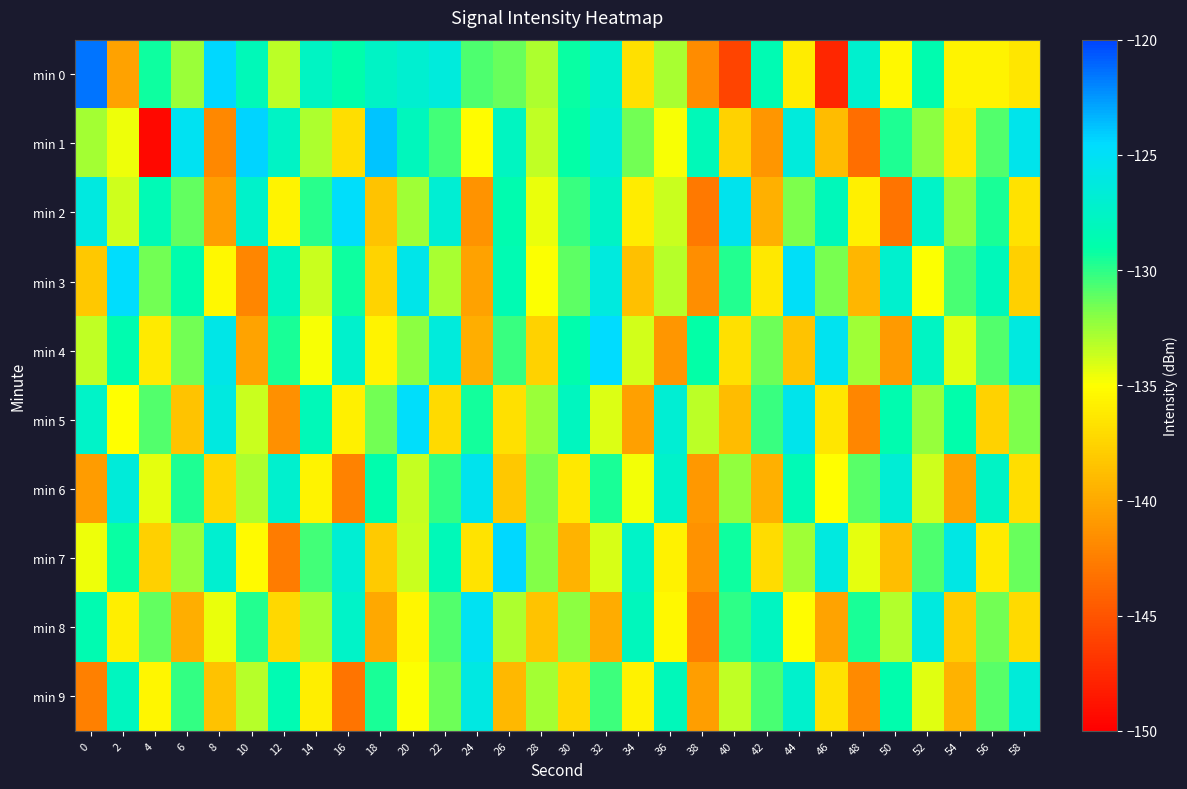

Reading left to right, what are all the values shown in this chart?

min 0: 0=-121.4	2=-140.4	4=-129.3	6=-132.4	8=-124.4	10=-128.2	12=-133.3	14=-127.7	16=-128.9	18=-127.6	20=-127.0	22=-126.4	24=-130.7	26=-131.3	28=-133.0	30=-129.2	32=-127.1	34=-136.8	36=-132.8	38=-141.7	40=-146.0	42=-128.5	44=-136.1	46=-147.7	48=-127.1	50=-135.4	52=-128.7	54=-135.7	56=-135.7	58=-136.5
min 1: 0=-132.7	2=-134.6	4=-149.4	6=-125.2	8=-142.0	10=-124.3	12=-127.5	14=-133.0	16=-136.9	18=-123.8	20=-128.0	22=-130.5	24=-135.2	26=-127.8	28=-133.4	30=-129.1	32=-126.7	34=-131.5	36=-134.8	38=-128.3	40=-137.6	42=-141.2	44=-126.4	46=-138.9	48=-143.5	50=-129.7	52=-132.1	54=-136.3	56=-130.8	58=-125.6
min 2: 0=-126.1	2=-133.8	4=-128.4	6=-131.2	8=-140.7	10=-127.3	12=-135.6	14=-129.9	16=-124.8	18=-138.4	20=-132.6	22=-126.9	24=-141.3	26=-128.7	28=-134.5	30=-130.2	32=-127.6	34=-136.1	36=-133.7	38=-142.8	40=-125.4	42=-139.6	44=-131.8	46=-128.1	48=-135.9	50=-143.2	52=-127.4	54=-132.3	56=-129.5	58=-136.7
min 3: 0=-138.2	2=-124.6	4=-131.5	6=-128.9	8=-135.4	10=-142.1	12=-127.8	14=-133.6	16=-129.3	18=-137.5	20=-125.7	22=-132.8	24=-140.4	26=-128.5	28=-134.9	30=-131.1	32=-126.3	34=-138.7	36=-133.2	38=-141.6	40=-129.8	42=-136.4	44=-124.9	46=-131.7	48=-139.3	50=-127.1	52=-135.0	54=-130.6	56=-128.2	58=-137.8
min 4: 0=-133.4	2=-128.7	4=-136.2	6=-131.5	8=-125.8	10=-140.3	12=-129.6	14=-134.8	16=-127.2	18=-135.7	20=-132.1	22=-126.4	24=-139.8	26=-130.3	28=-137.6	30=-128.9	32=-124.5	34=-133.9	36=-141.2	38=-129.1	40=-136.8	42=-131.4	44=-138.5	46=-125.3	48=-132.6	50=-140.9	52=-127.7	54=-134.2	56=-130.8	58=-126.1
min 5: 0=-127.5	2=-135.1	4=-130.8	6=-138.4	8=-126.2	10=-133.7	12=-141.5	14=-128.3	16=-135.9	18=-131.6	20=-124.7	22=-137.2	24=-129.4	26=-136.8	28=-132.5	30=-127.9	32=-134.1	34=-140.6	36=-126.8	38=-133.3	40=-138.9	42=-130.2	44=-125.6	46=-136.5	48=-142.1	50=-128.7	52=-132.4	54=-129.0	56=-137.6	58=-131.8
min 6: 0=-140.8	2=-126.5	4=-134.3	6=-129.7	8=-137.4	10=-132.9	12=-127.1	14=-135.6	16=-142.3	18=-128.8	20=-133.5	22=-130.1	24=-125.4	26=-138.2	28=-131.7	30=-136.3	32=-129.5	34=-134.7	36=-127.3	38=-141.0	40=-132.2	42=-139.6	44=-128.4	46=-135.1	48=-130.9	50=-126.7	52=-133.8	54=-140.5	56=-127.6	58=-136.9
min 7: 0=-134.6	2=-129.2	4=-137.8	6=-132.4	8=-127.0	10=-135.3	12=-142.7	14=-130.5	16=-126.8	18=-138.1	20=-133.7	22=-128.3	24=-136.6	26=-124.4	28=-131.9	30=-139.4	32=-134.0	34=-127.5	36=-135.8	38=-141.4	40=-129.3	42=-137.0	44=-132.6	46=-126.1	48=-134.4	50=-138.8	52=-130.7	54=-125.9	56=-136.2	58=-131.3
min 8: 0=-128.6	2=-136.0	4=-131.2	6=-139.7	8=-134.5	10=-129.8	12=-137.3	14=-132.7	16=-127.4	18=-140.1	20=-135.5	22=-130.8	24=-125.2	26=-133.0	28=-138.5	30=-132.1	32=-139.9	34=-128.0	36=-135.4	38=-142.6	40=-130.0	42=-127.8	44=-135.2	46=-140.3	48=-129.5	50=-133.1	52=-126.3	54=-138.0	56=-131.5	58=-137.2
min 9: 0=-142.4	2=-127.9	4=-135.5	6=-130.1	8=-138.6	10=-133.2	12=-128.5	14=-136.0	16=-143.1	18=-129.6	20=-134.9	22=-131.4	24=-126.0	26=-139.2	28=-132.7	30=-137.3	32=-130.4	34=-135.8	36=-128.1	38=-140.7	40=-133.4	42=-130.6	44=-127.2	46=-136.7	48=-141.8	50=-128.9	52=-134.2	54=-139.5	56=-131.0	58=-126.5